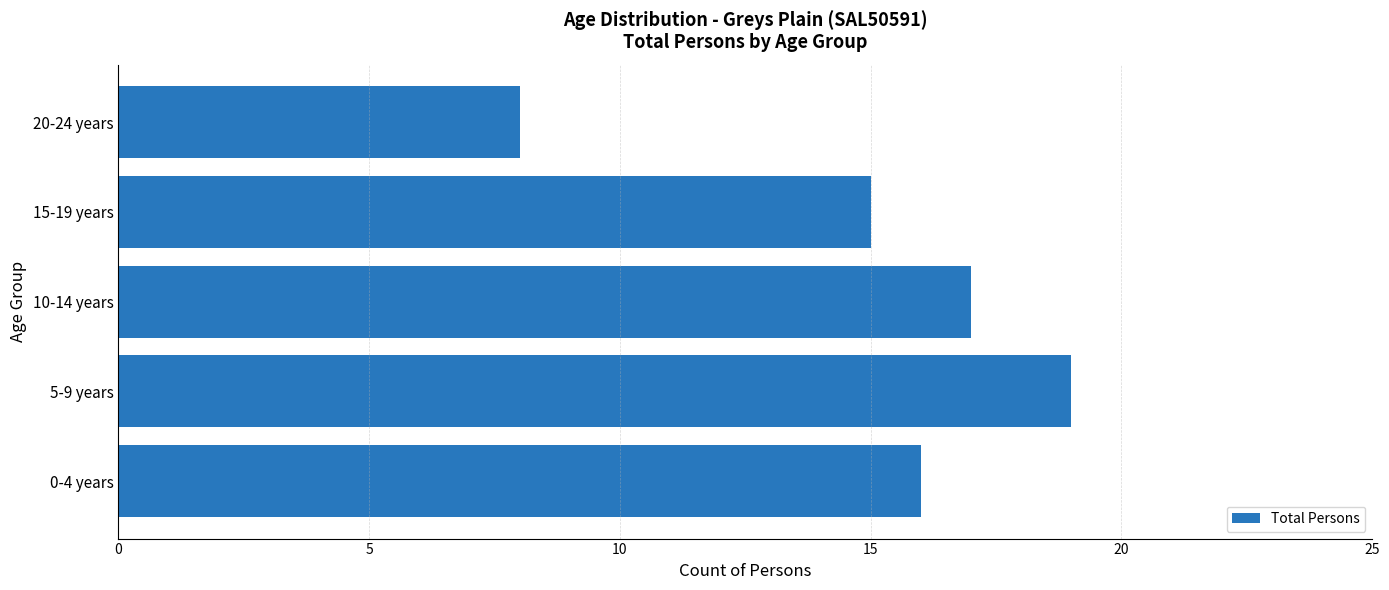

How many values are below 16?

2